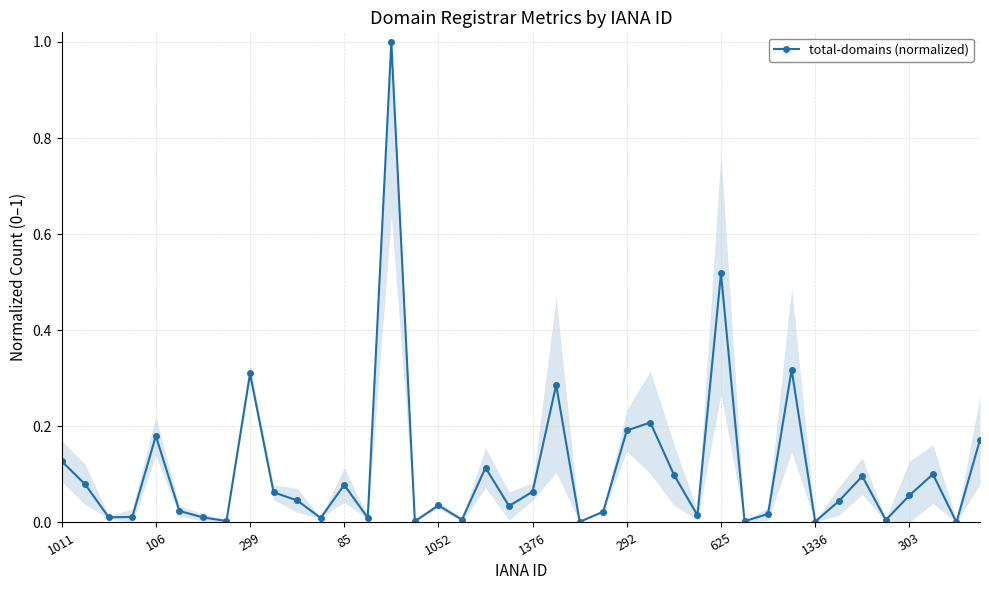

How many categories are shown in the chart?

40